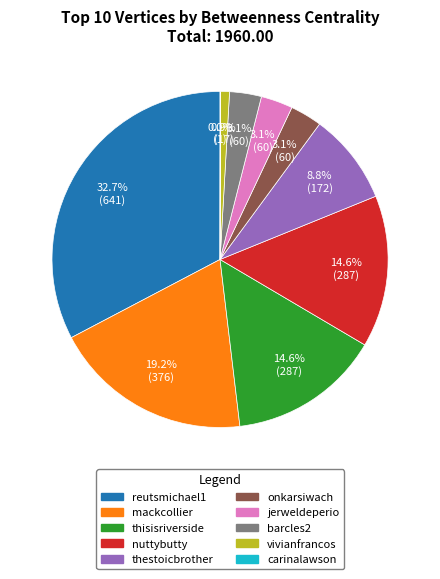

What percentage is NOT represented by onkarsiwach?

96.9%